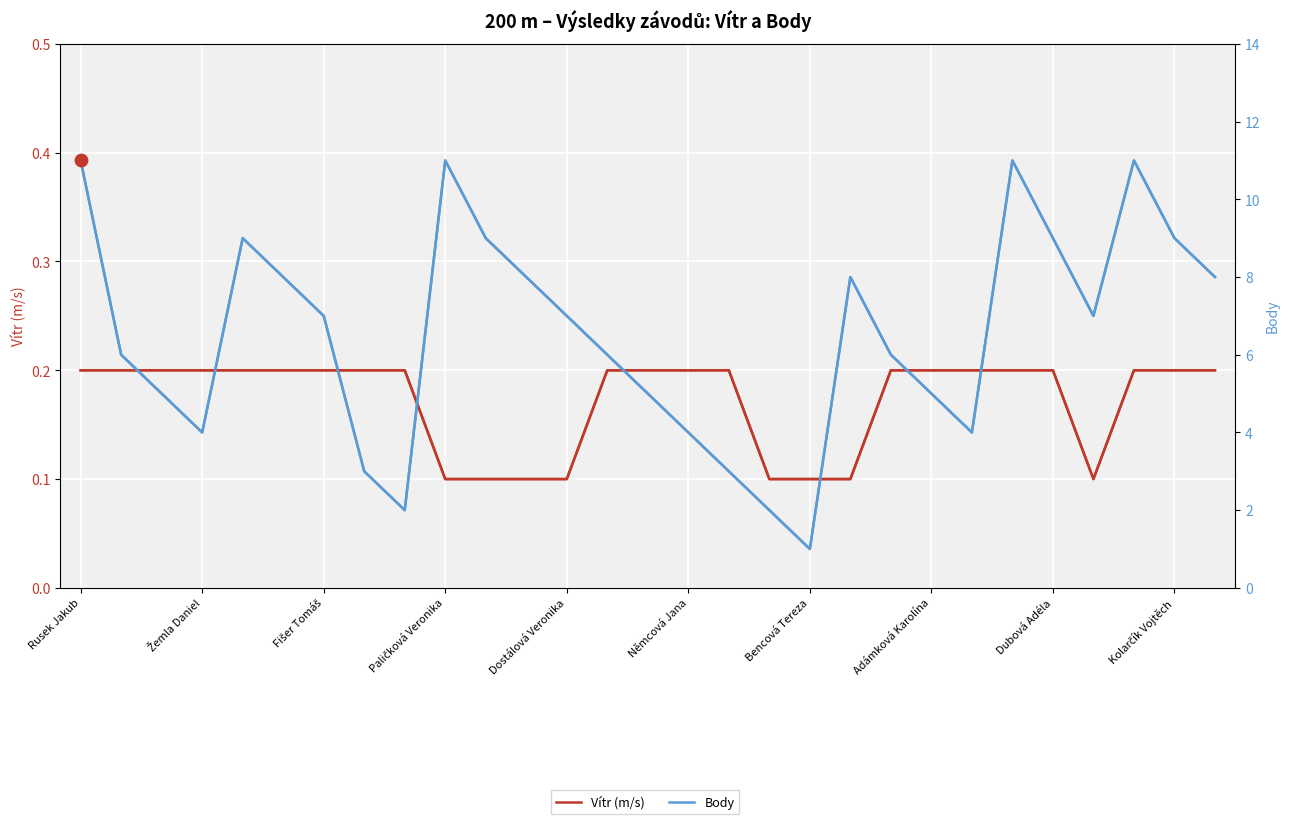

Which series has the largest Y range (max minus min)?

Body